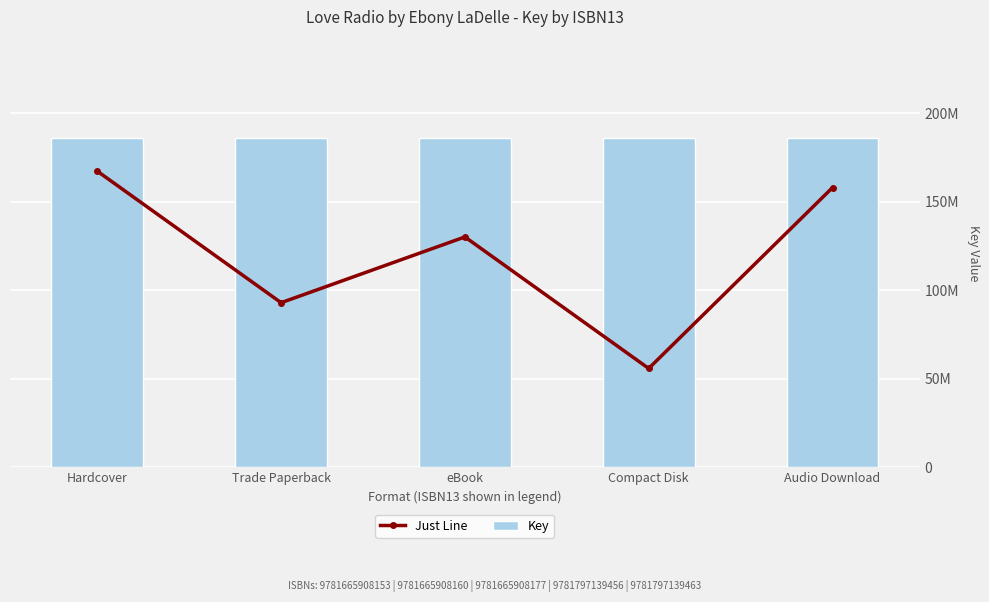

Are the bars horizontal?

No